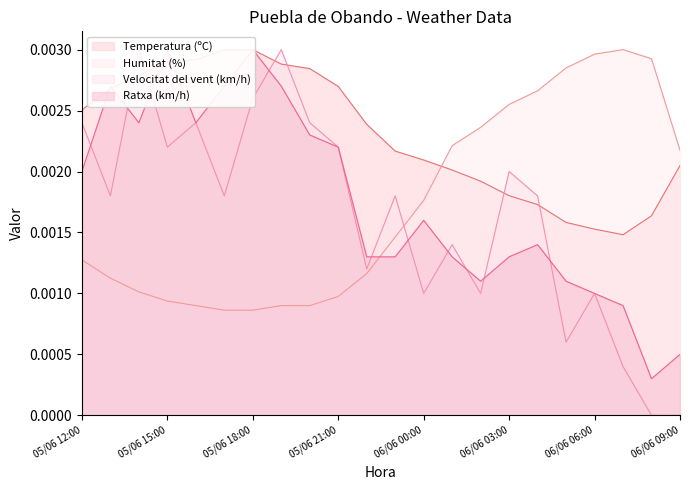

What is the label of the 21st point from the left?

06/06 08:00